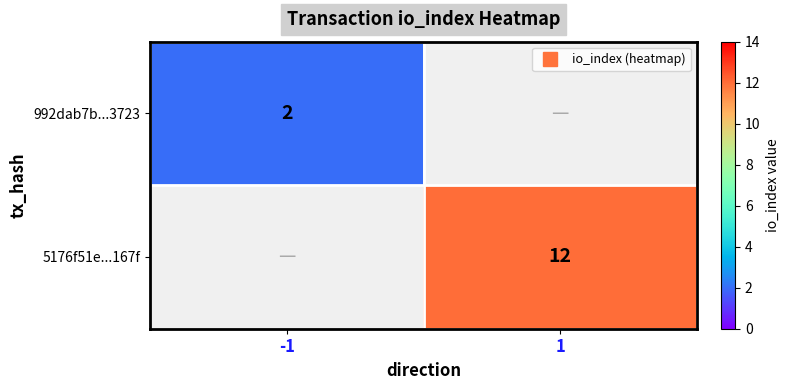

List the labels in order of 992dab7b...3723 value, largest first.

-1, 1